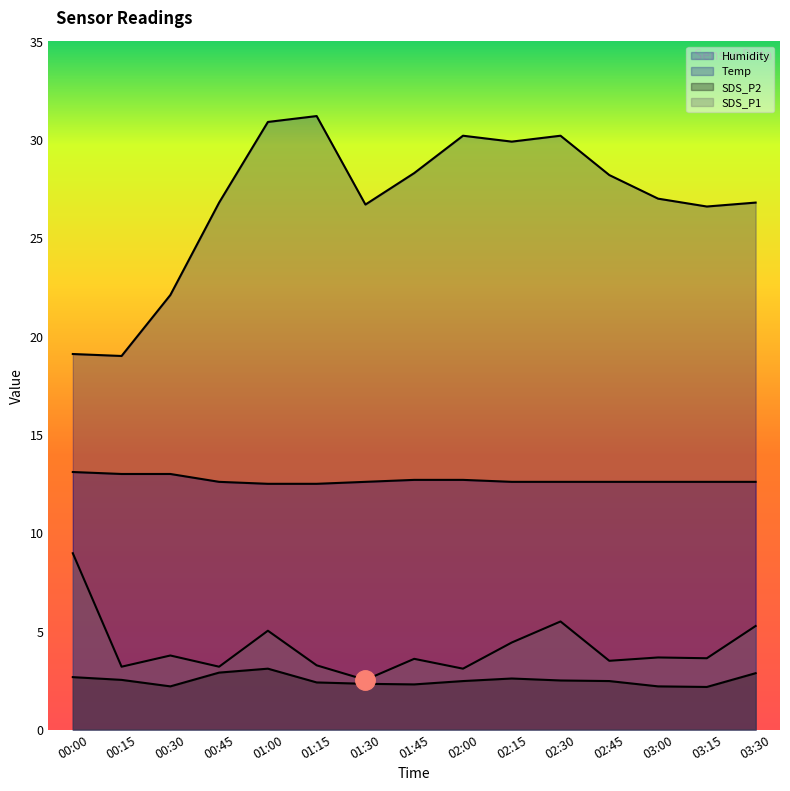

In SDS_P1, how many points are lower than both neighbors (excluding endpoints)?

6